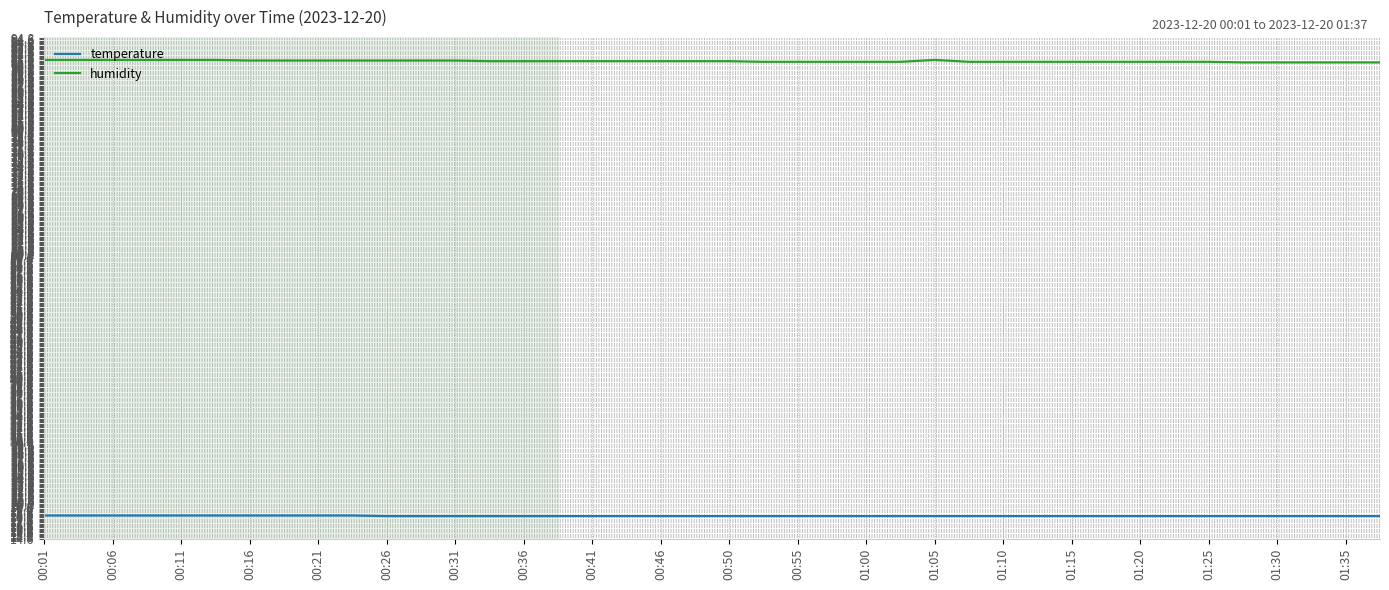

Which series has the largest total across all categories?

humidity